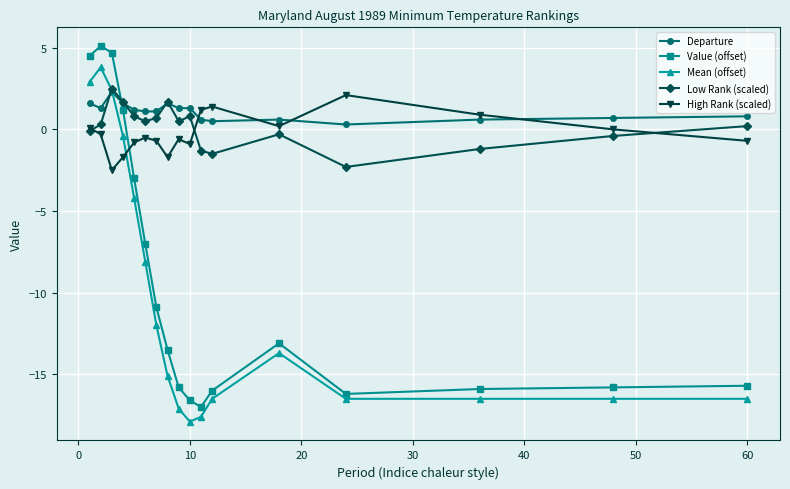

True or false: Low Rank (scaled) and Value (offset) intersect in this chart.

True